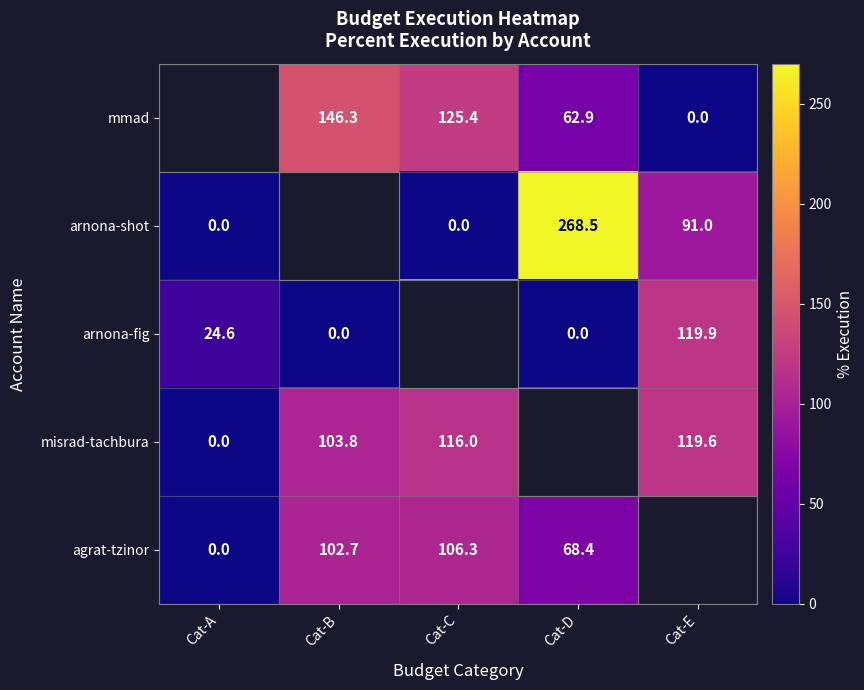

Rank the series at Cat-A from highest to lowest value.

arnona-fig, mmad, arnona-shot, misrad-tachbura, agrat-tzinor